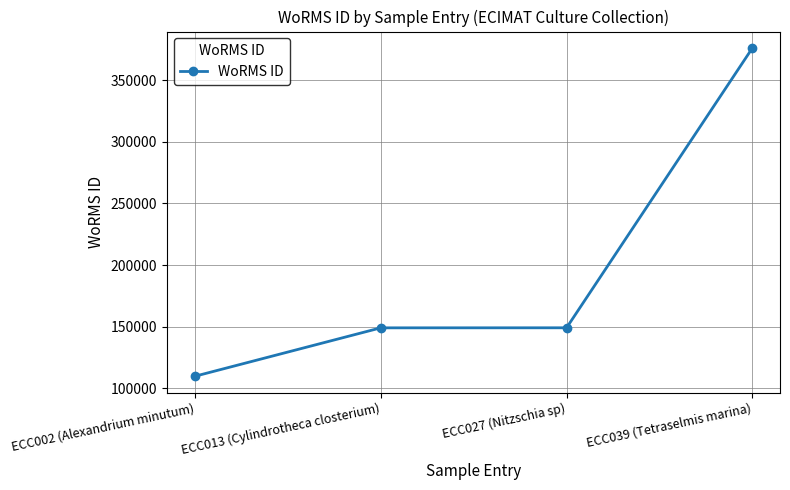

Which category has the lowest value across all series?

ECC002 (Alexandrium minutum)